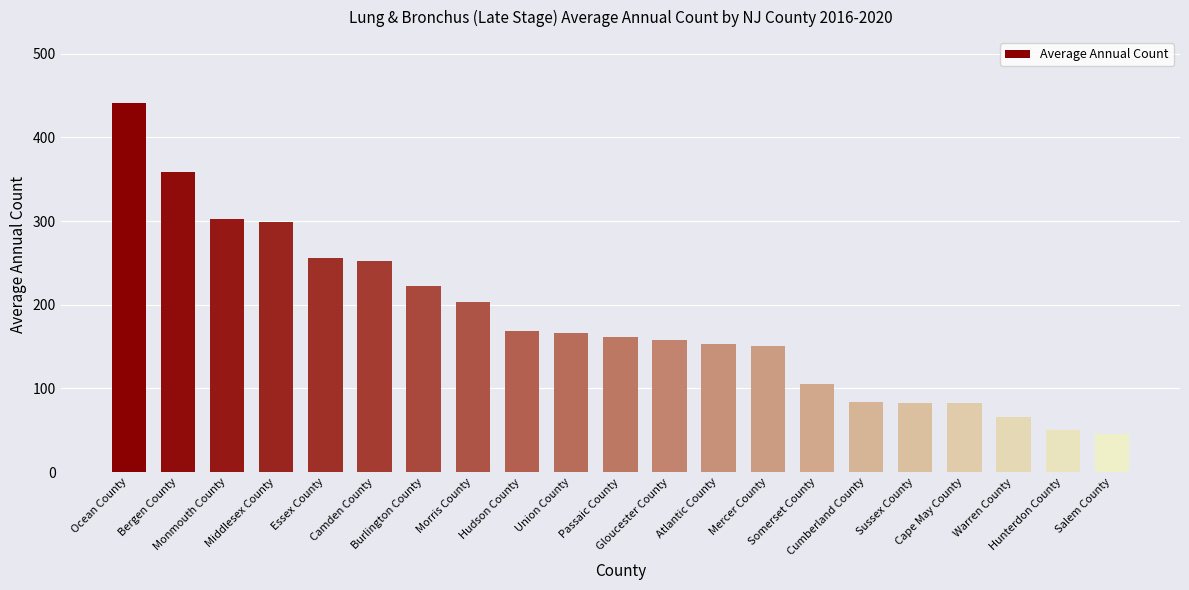

What is the minimum value shown in the chart?

46